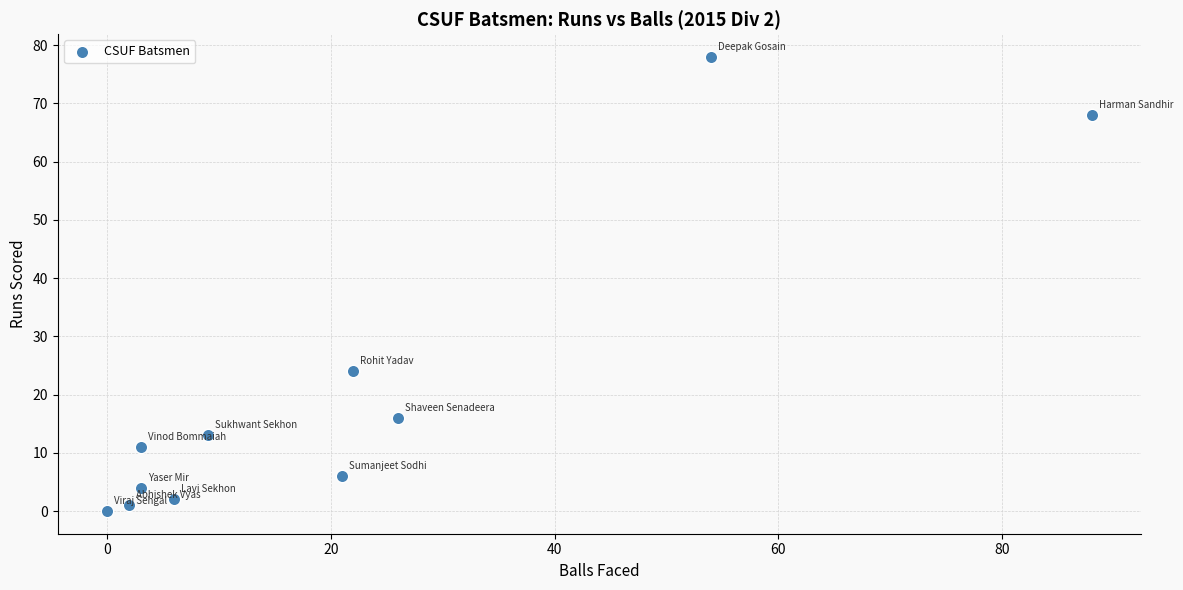

What Y value in the scatter plot is closest to 39?

24